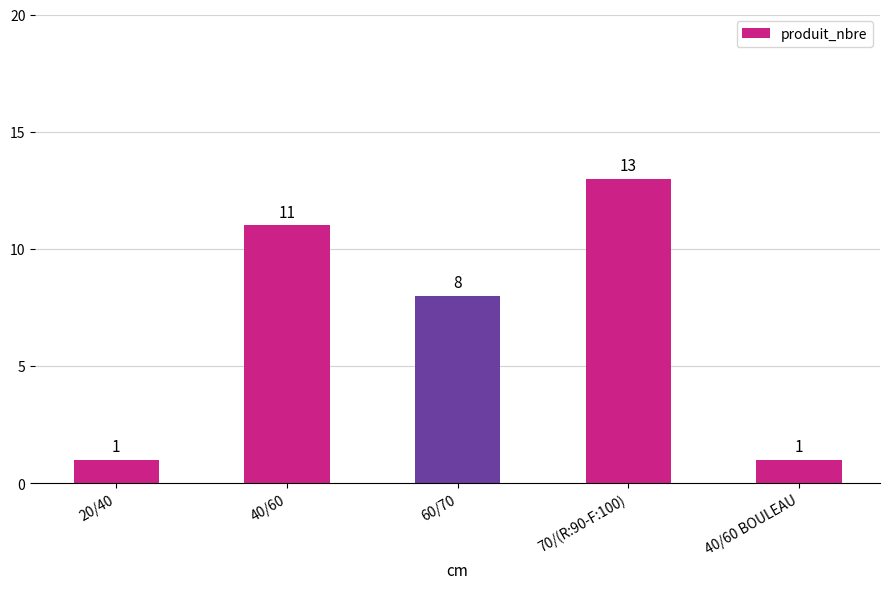

Read the value at 40/60.

11